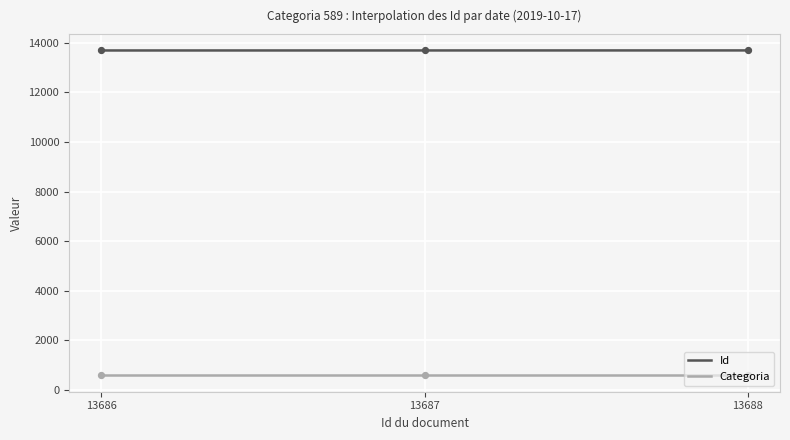

What is the minimum value for Categoria?

589.0